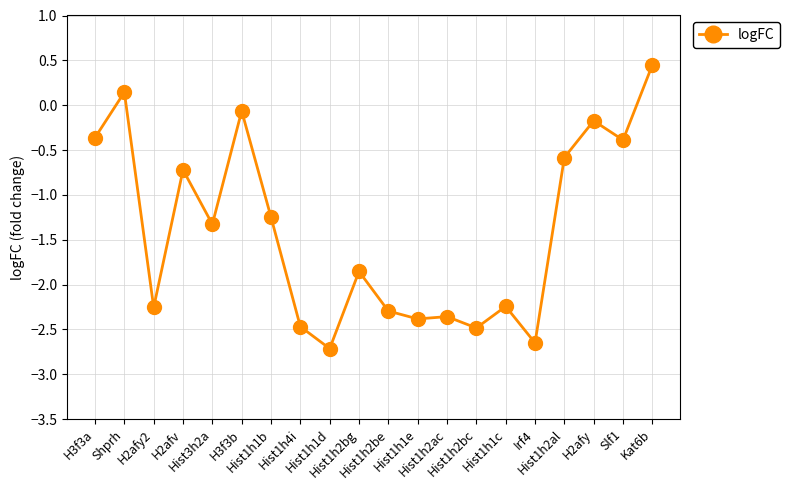

Where does the data first go above -1?

H3f3a